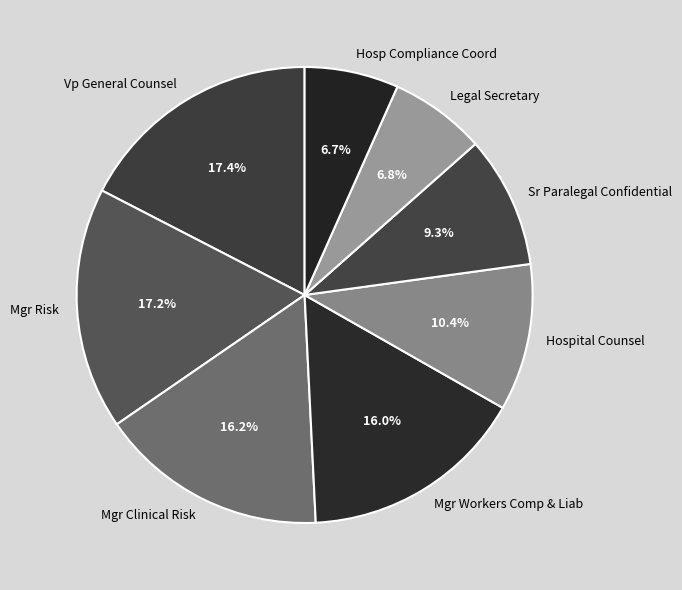

What percentage do Mgr Risk and Mgr Workers Comp & Liab together represent?

33.2%